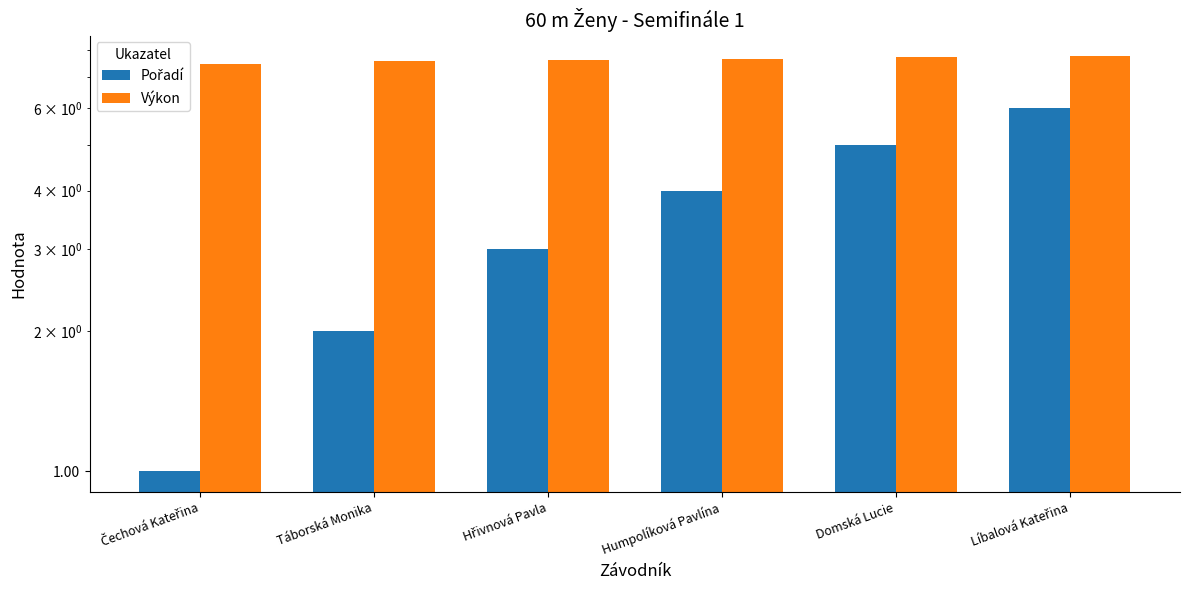

Rank the categories by Výkon value from highest to lowest.

Líbalová Kateřina, Domská Lucie, Humpolíková Pavlína, Hřivnová Pavla, Táborská Monika, Čechová Kateřina